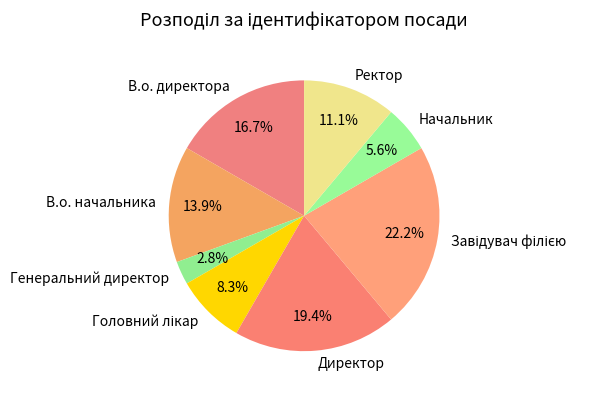

Between Директор and В.о. начальника, which is larger?

Директор